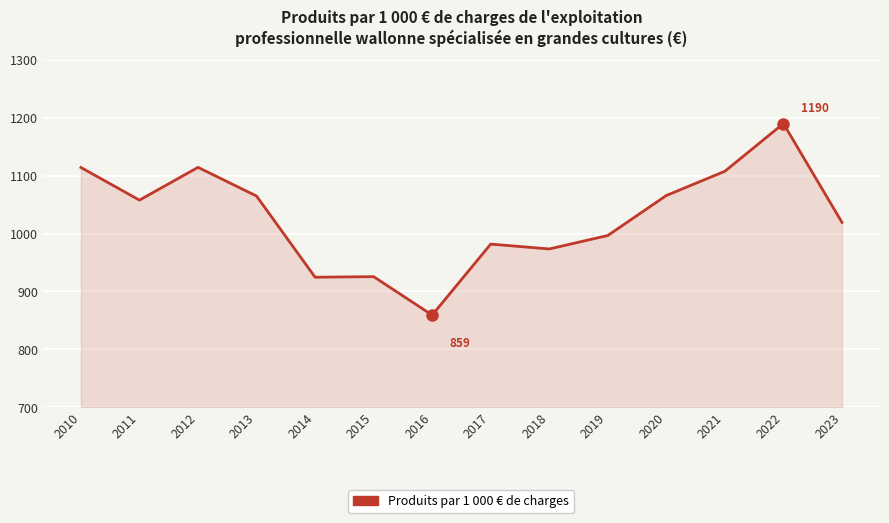

Which label corresponds to the smallest value in the chart?

2016